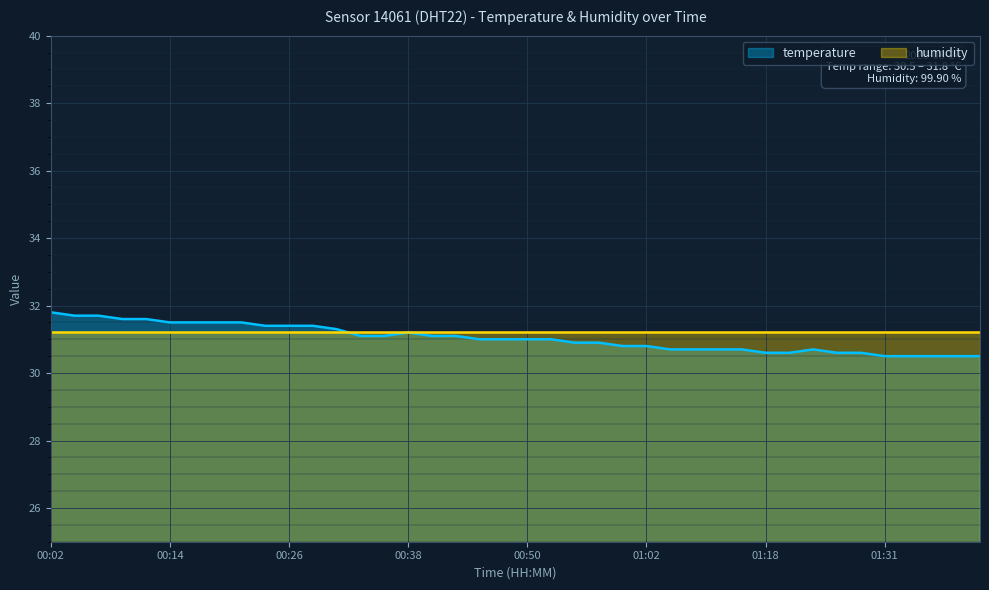

Reading right to left, transcribe all the data shown in this chart.

30.5	30.5	30.5	30.5	30.5	30.6	30.6	30.7	30.6	30.6	30.7	30.7	30.7	30.7	30.8	30.8	30.9	30.9	31.0	31.0	31.0	31.0	31.1	31.1	31.2	31.1	31.1	31.3	31.4	31.4	31.4	31.5	31.5	31.5	31.5	31.6	31.6	31.7	31.7	31.8